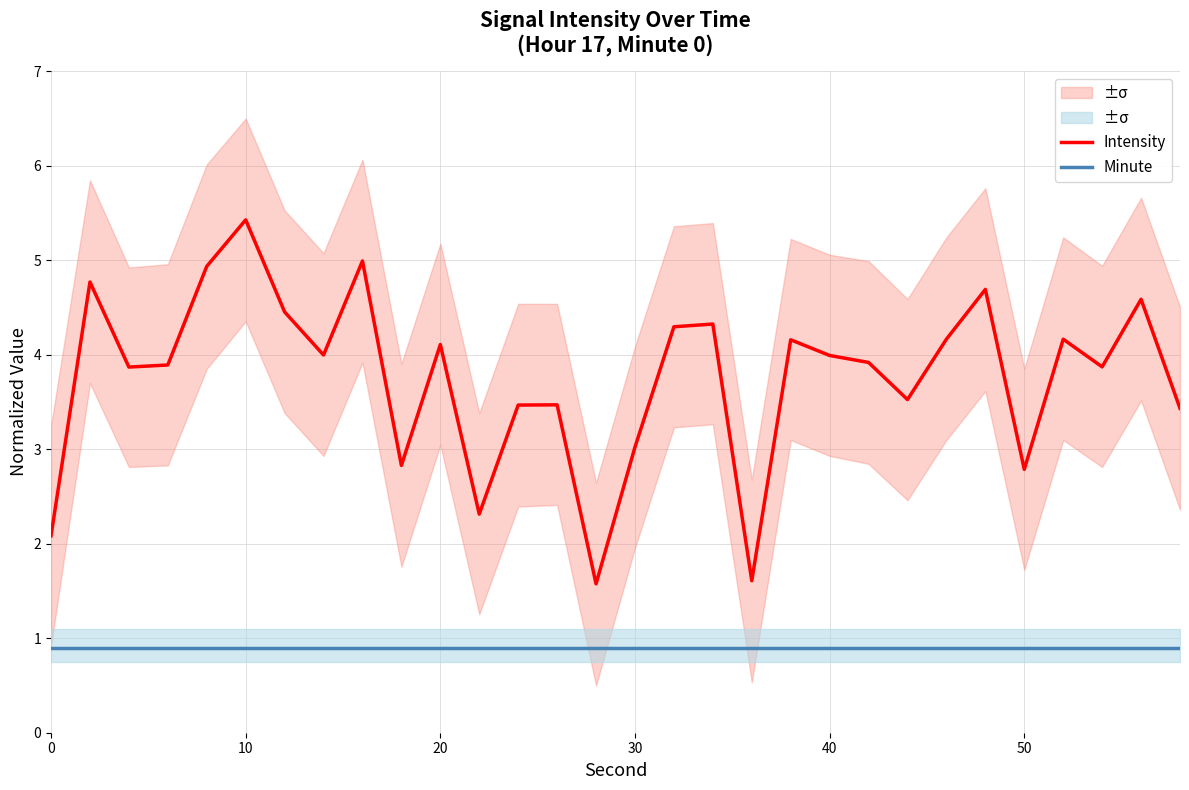

True or false: Minute and Intensity intersect in this chart.

False